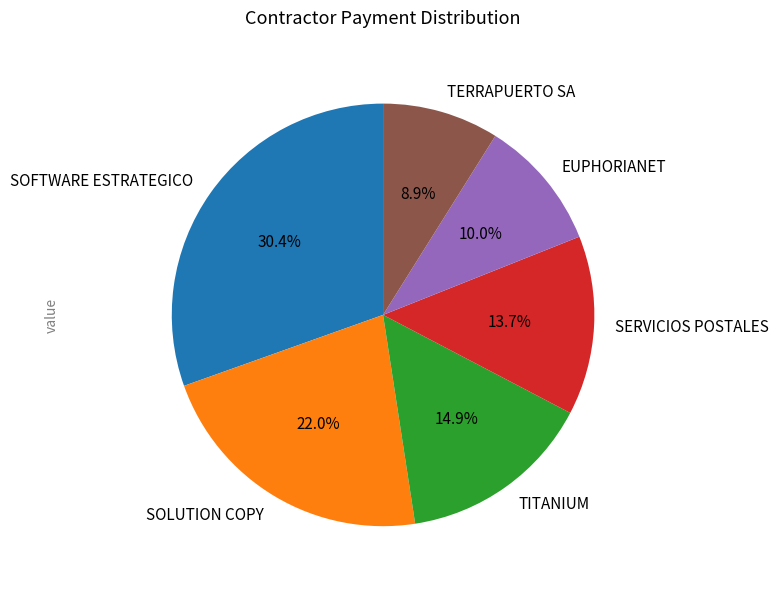

Rank the categories by value from highest to lowest.

SOFTWARE ESTRATEGICO, SOLUTION COPY, TITANIUM, SERVICIOS POSTALES, EUPHORIANET, TERRAPUERTO SA